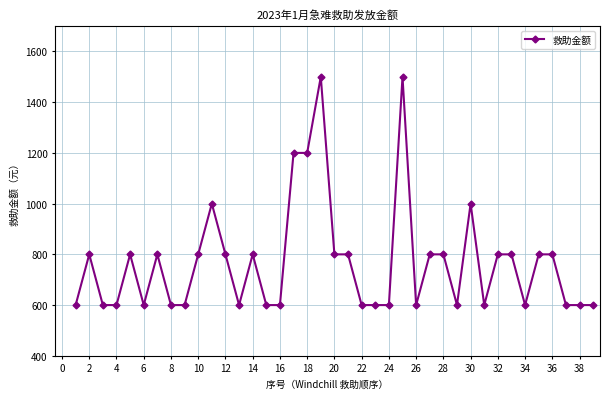

What is the value of the 28th point from the left?

800